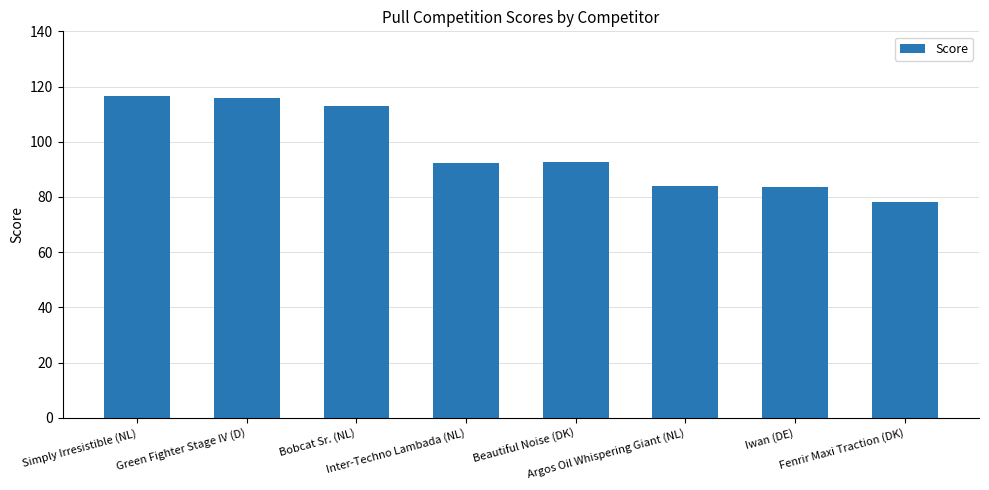

True or false: the data shows 49.1 at Iwan (DE).

False